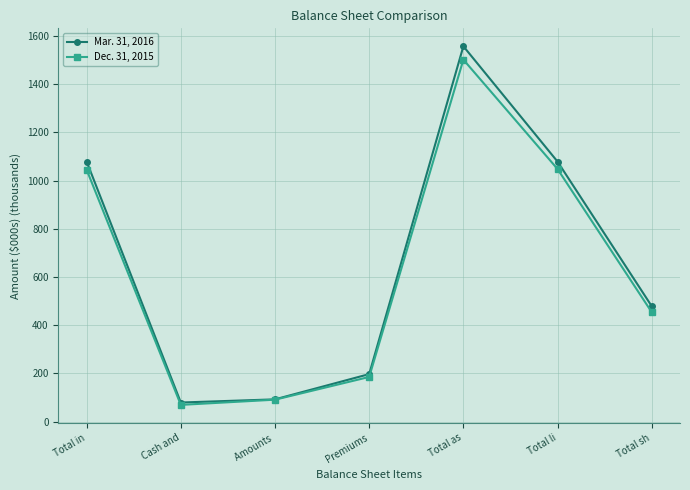

What are all the series names shown in the legend?

Mar. 31, 2016, Dec. 31, 2015